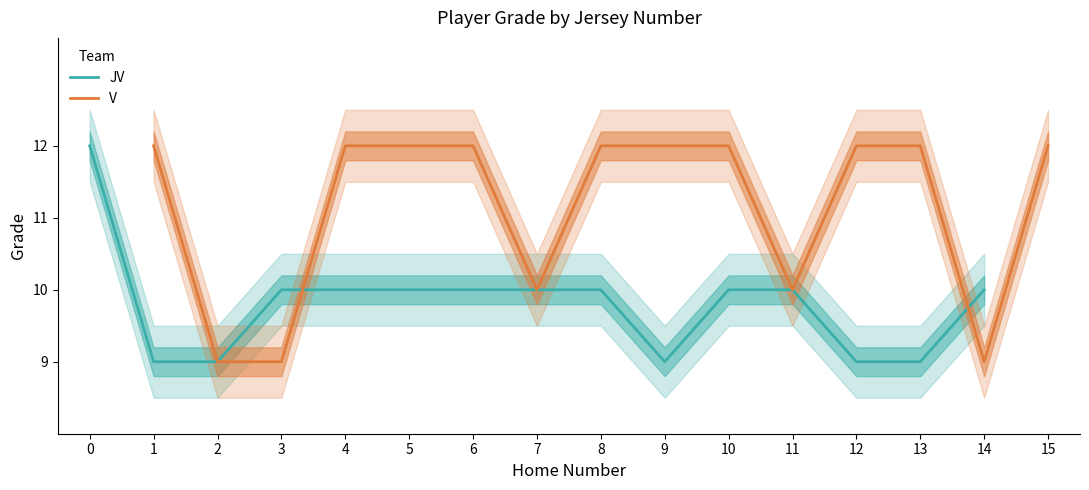

What is the highest value of the V series?

12